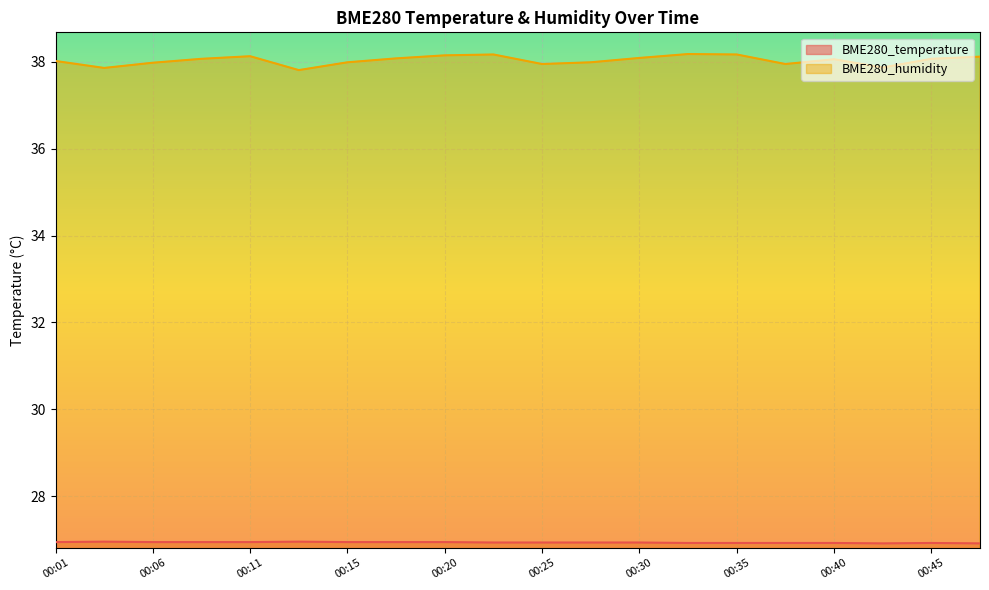

True or false: BME280_temperature and BME280_humidity intersect in this chart.

False